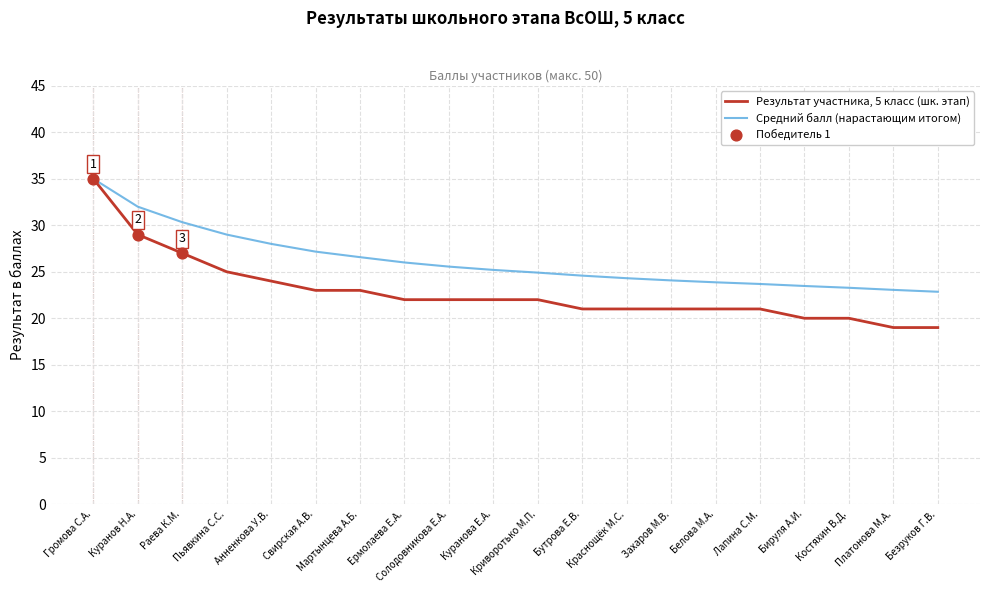

What is the total value across all series at Платонова М.А.?

42.1